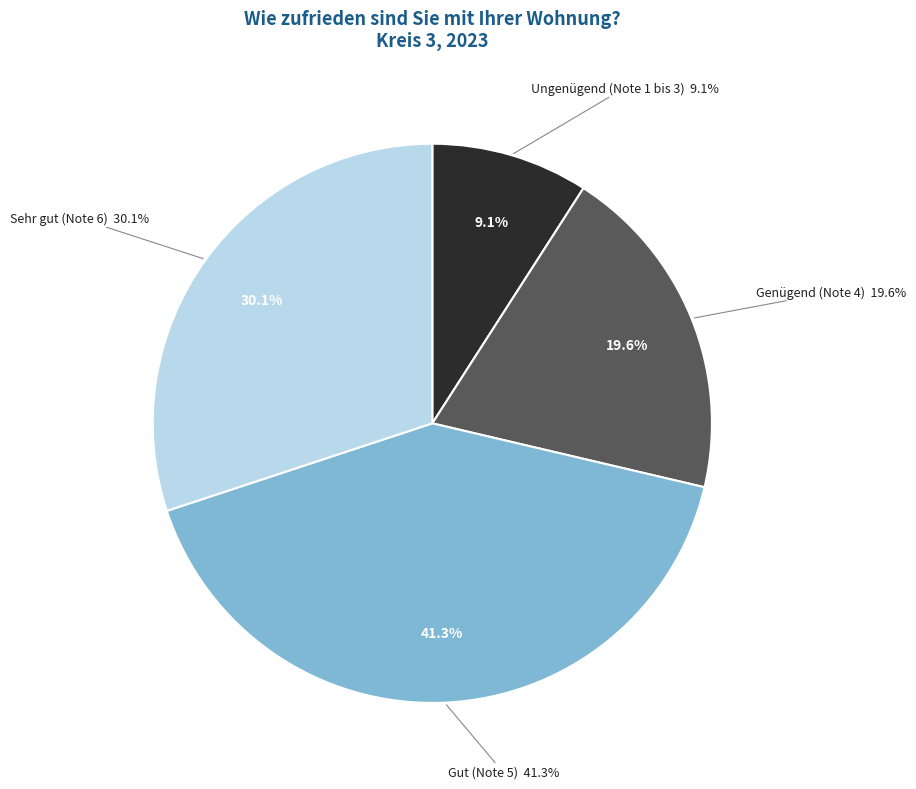

Which slice is the smallest?

Ungenügend (Note 1 bis 3)